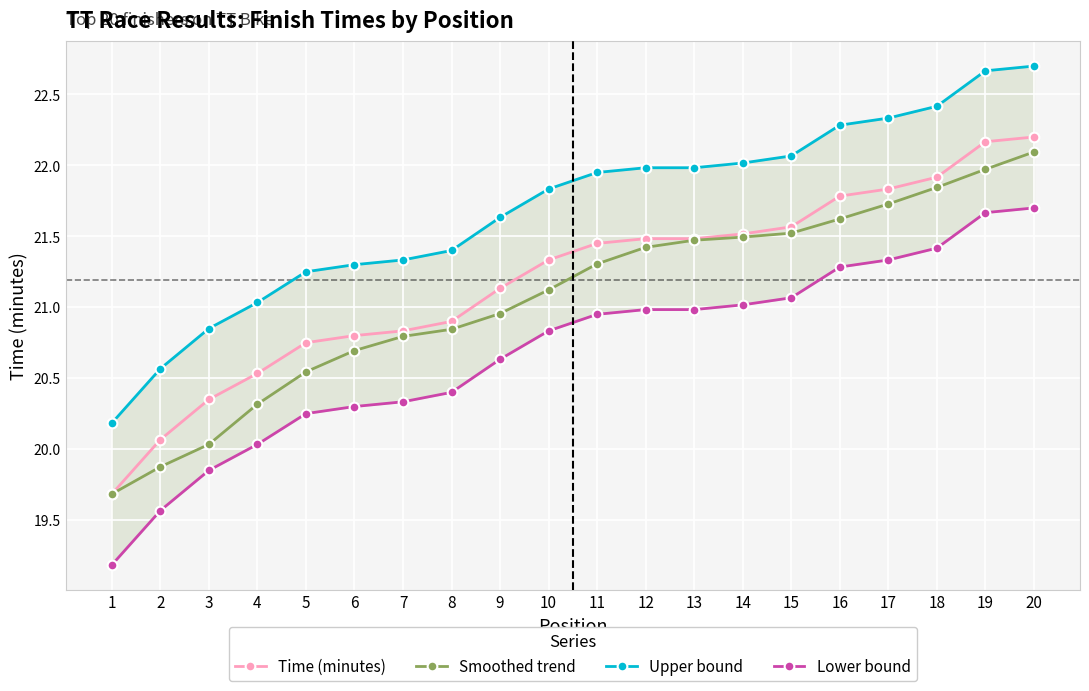

What is the sum of all Smoothed trend values?

421.3